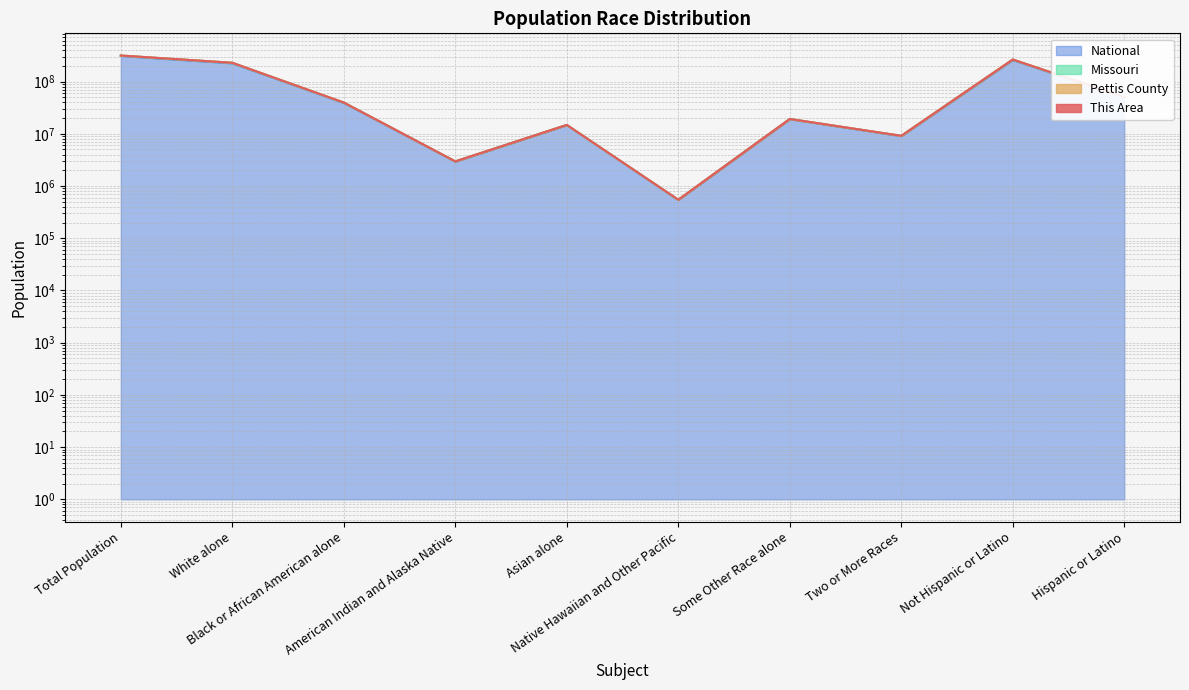

Reading left to right, transcribe all the data shown in this chart.

Pettis County: Total Population=314777670	White alone=228550863	Black or African American alone=39623977	American Indian and Alaska Native=2959802	Asian alone=14772591	Native Hawaiian and Other Pacific=546306	Some Other Race alone=19189513	Two or More Races=9134624	Not Hispanic or Latino=264084553	Hispanic or Latino=50693118
Missouri: Total Population=314776667	White alone=228549875	Black or African American alone=39623975	American Indian and Alaska Native=2959802	Asian alone=14772589	Native Hawaiian and Other Pacific=546306	Some Other Race alone=19189512	Two or More Races=9134614	Not Hispanic or Latino=264083557	Hispanic or Latino=50693111
National: Total Population=308745539	White alone=223553266	Black or African American alone=38929320	American Indian and Alaska Native=2932249	Asian alone=14674253	Native Hawaiian and Other Pacific=540014	Some Other Race alone=19107369	Two or More Races=9009074	Not Hispanic or Latino=258267945	Hispanic or Latino=50477595